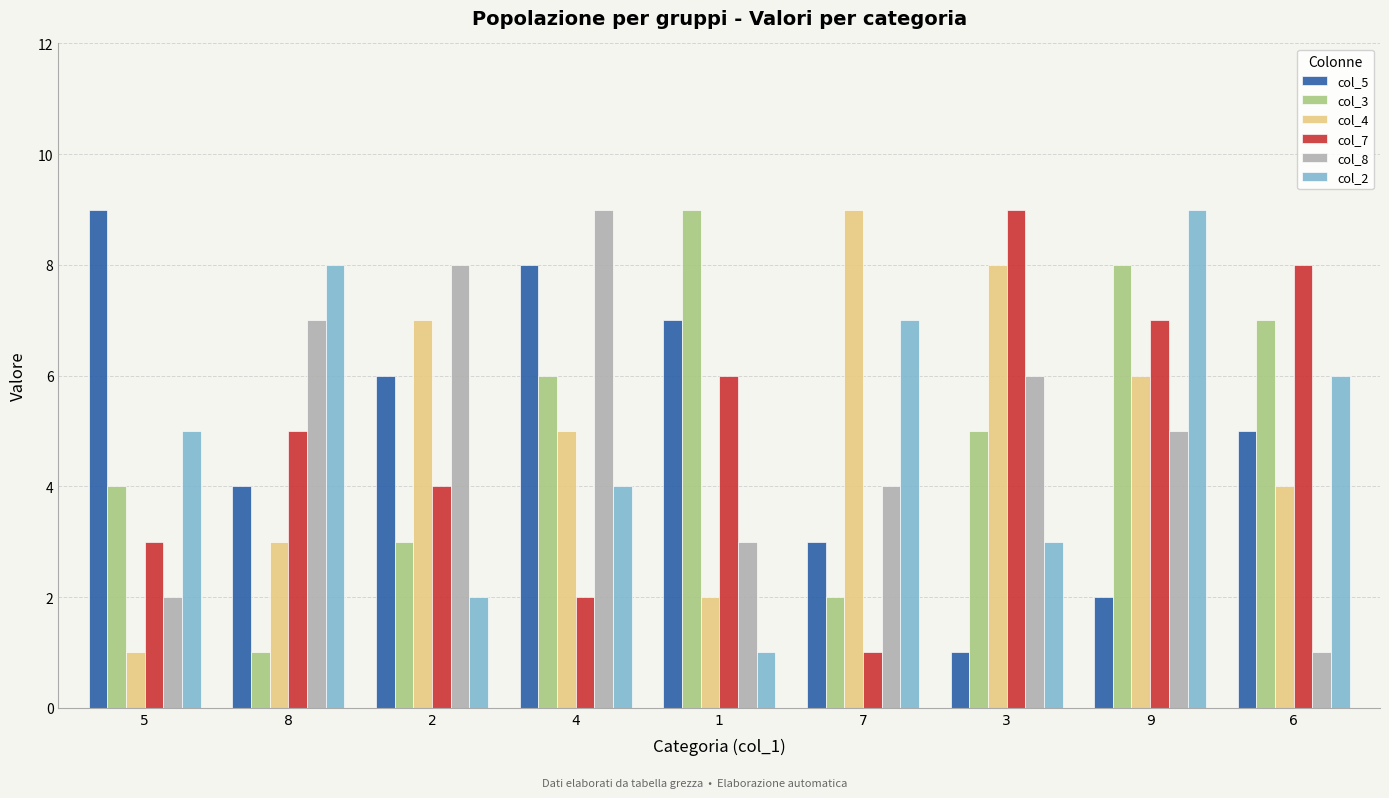

What is the difference between the maximum and minimum values in the col_7 series?

8